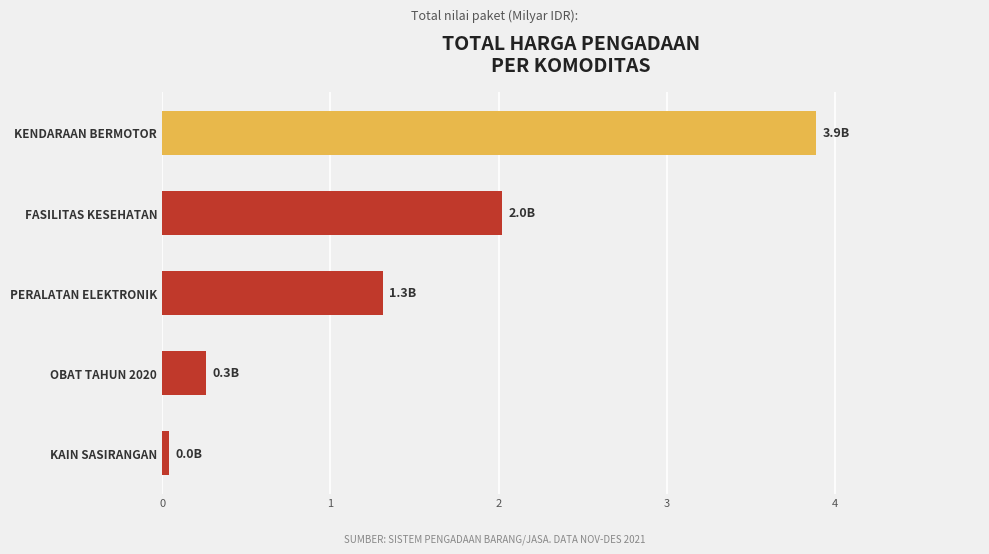

What is the difference between the second highest and minimum values?

2.0